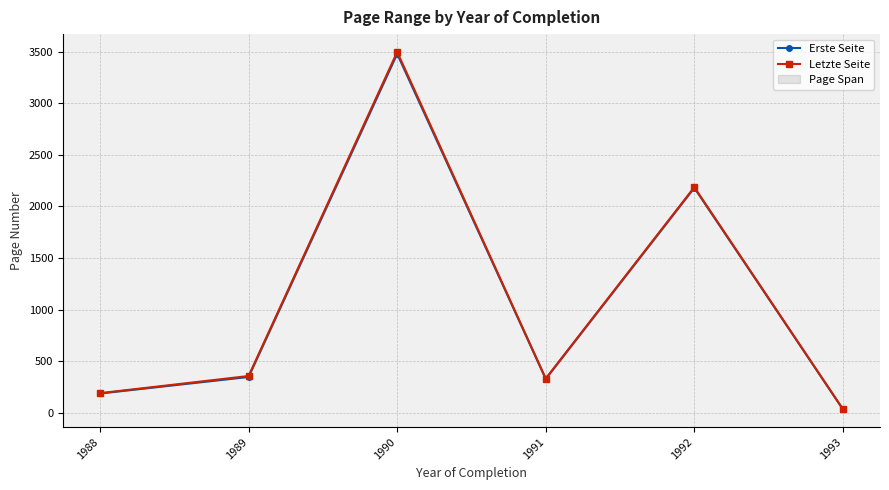

Reading left to right, extract all data points from this chart.

Erste Seite: 187.6	348.1	3479.2	329.0	2180.9	35.4
Letzte Seite: 190.8	357.0	3497.2	332.0	2186.9	36.5